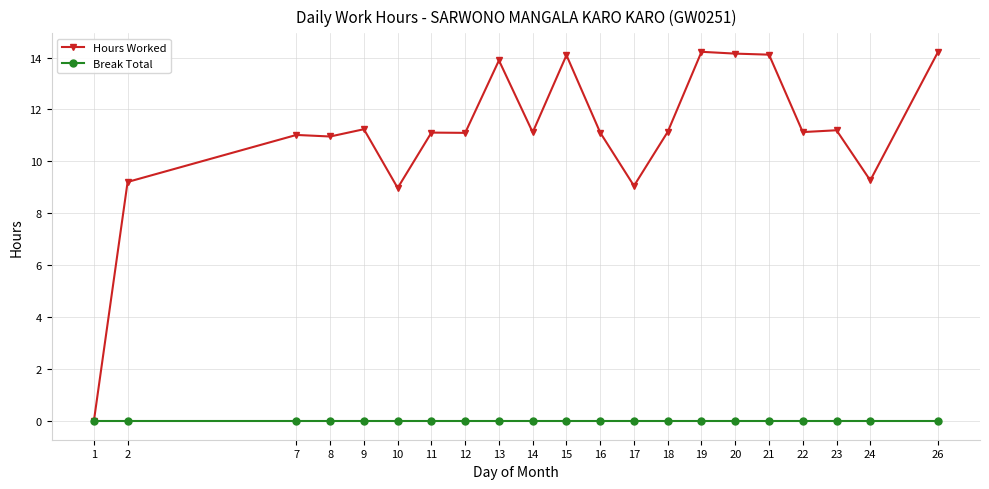

Read the Hours Worked value at 8.

11.0